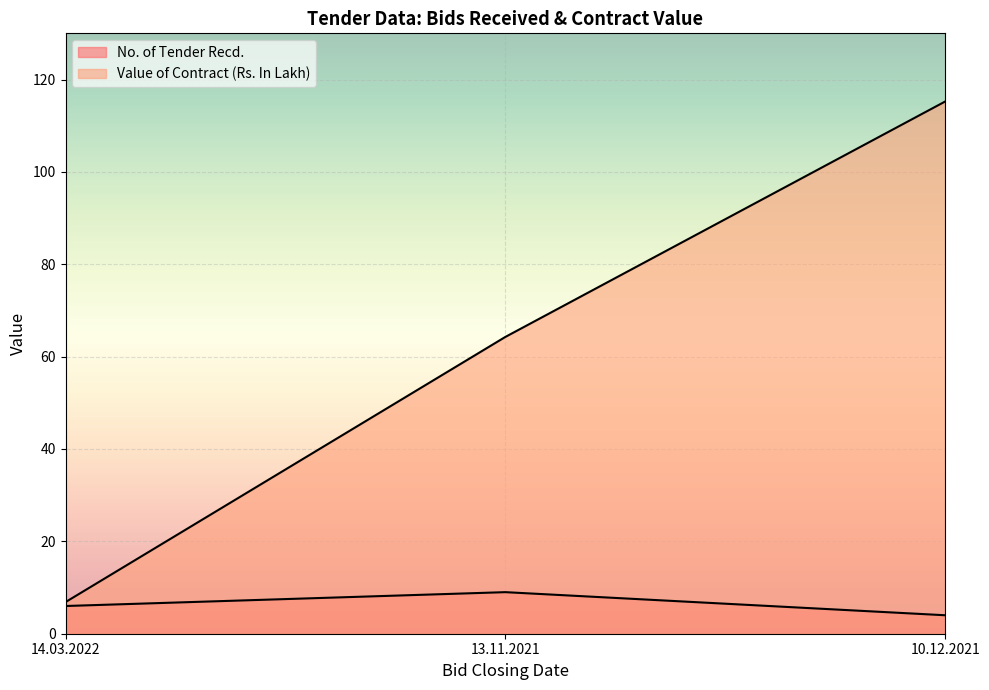

Reading right to left, list all the values displayed in this chart.

No. of Tender Recd.: 4.0	9.0	6.0
Value of Contract (Rs. In Lakh): 115.2	64.3	6.8